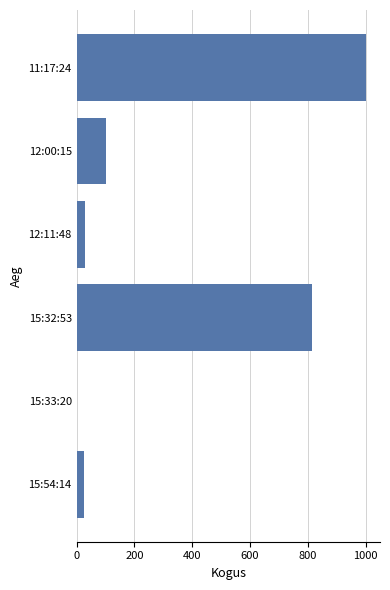

The value at 12:00:15 is 100. True or false?

True